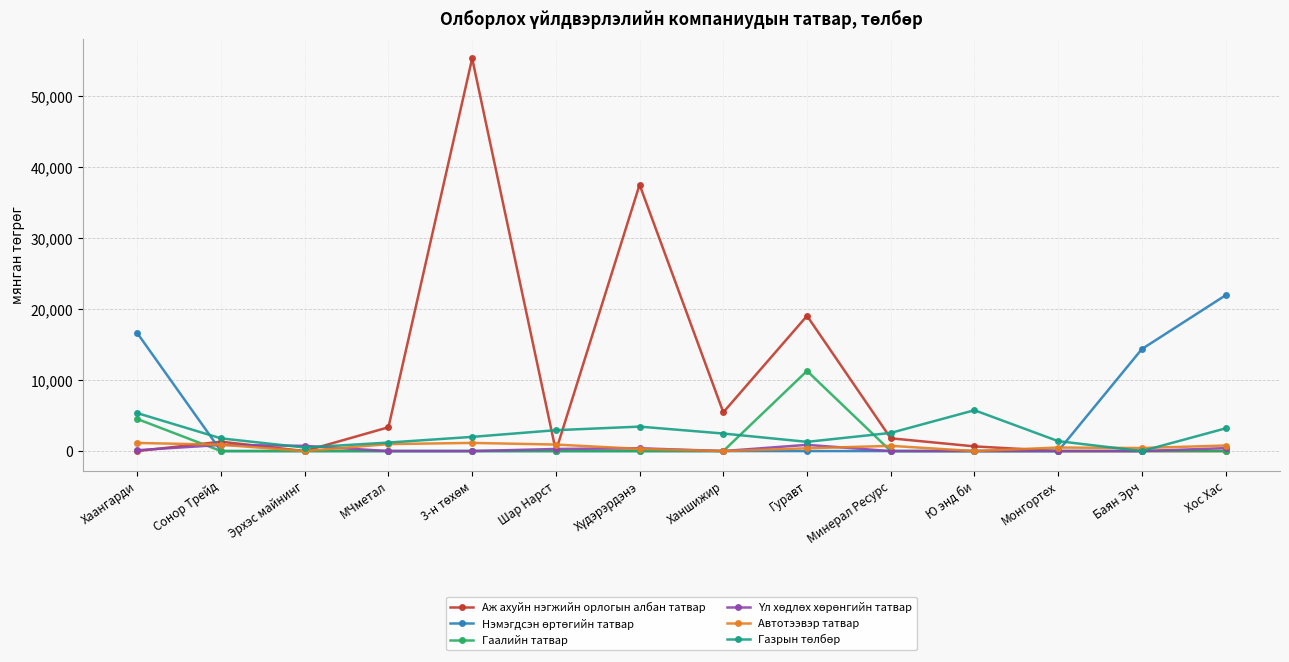

Is it true that Автотээвэр татвар equals 737.2 at Минерал Ресурс?

True